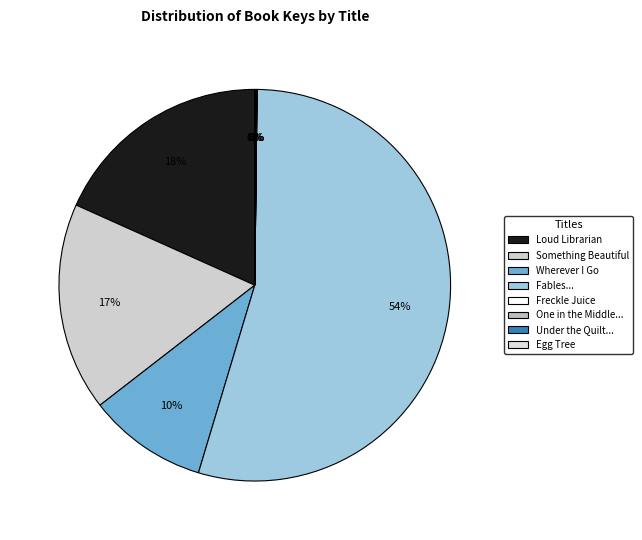

To the nearest percent, what is the difference between the largest and smallest slice percentages?

54%